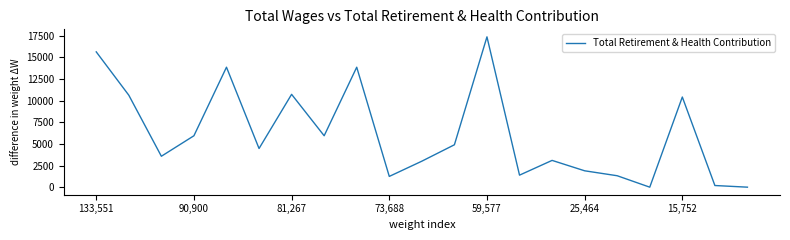

How many lines are shown in the chart?

1